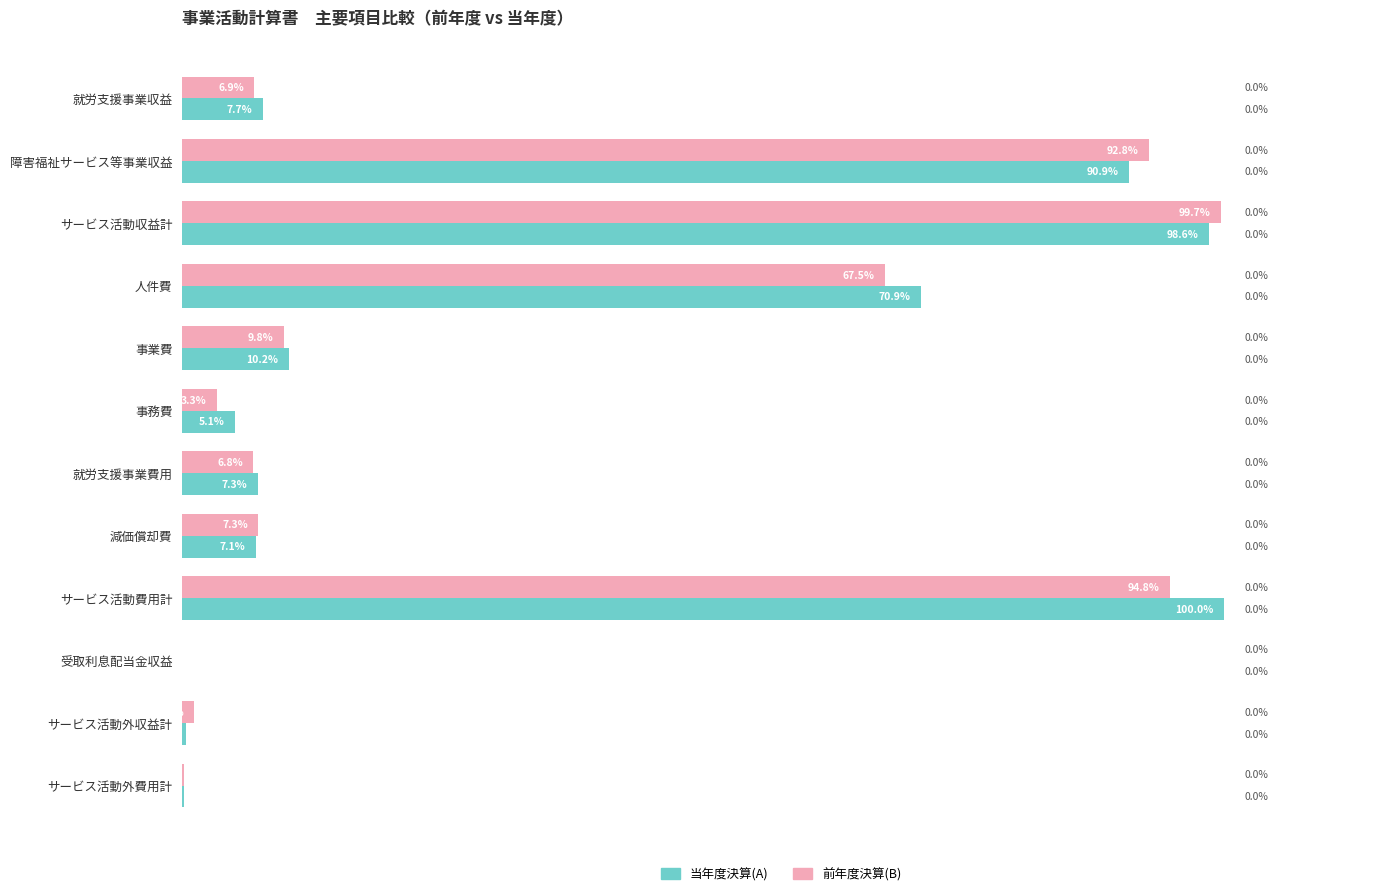

Where is 前年度決算(B) nearest to the value 49?

人件費